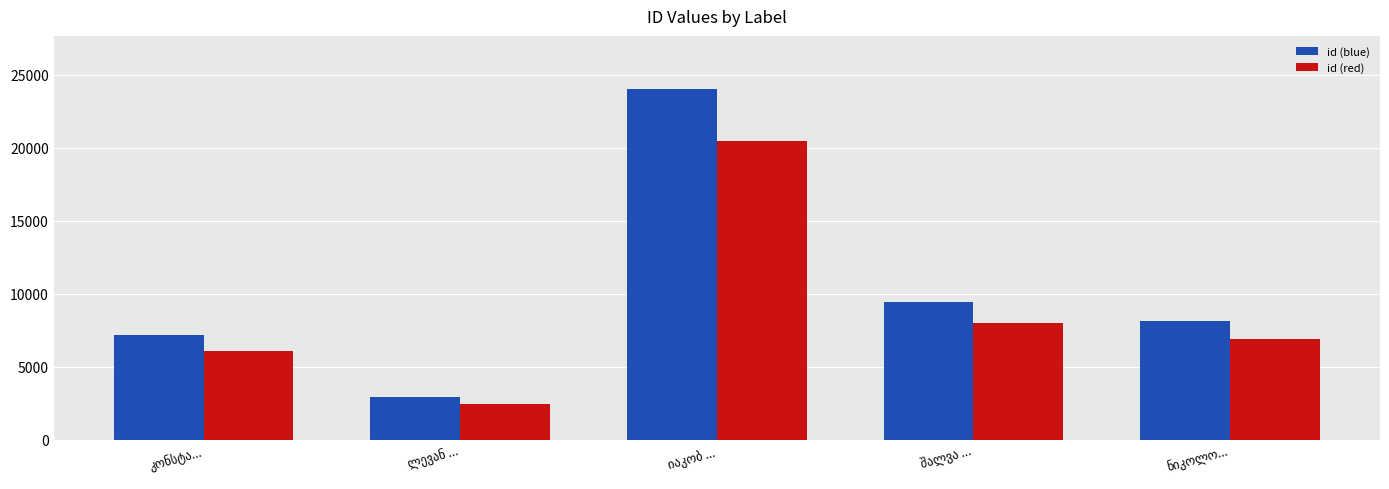

Which series has the widest spread of values?

id (blue)